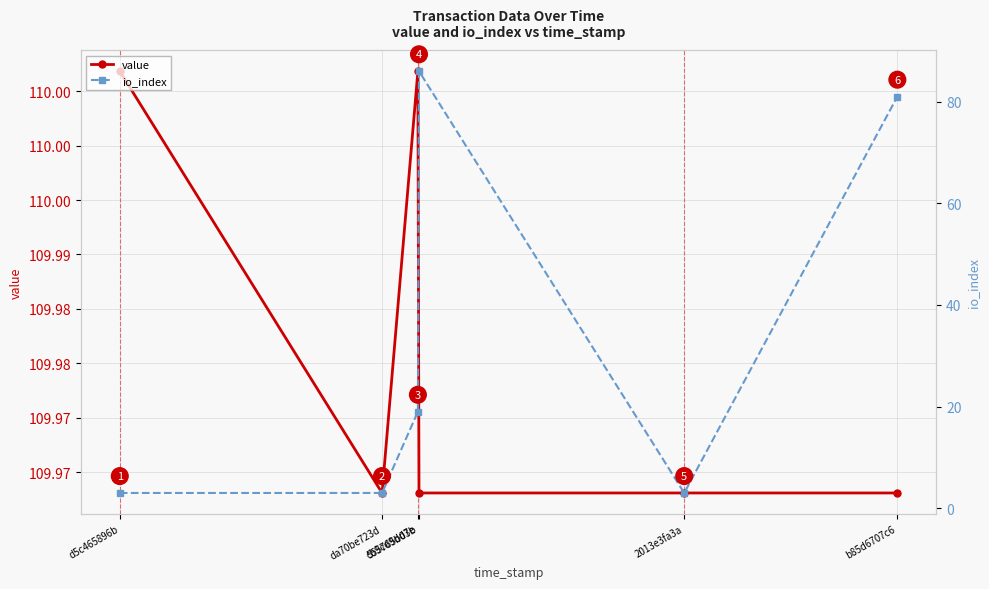

True or false: io_index and value intersect in this chart.

False